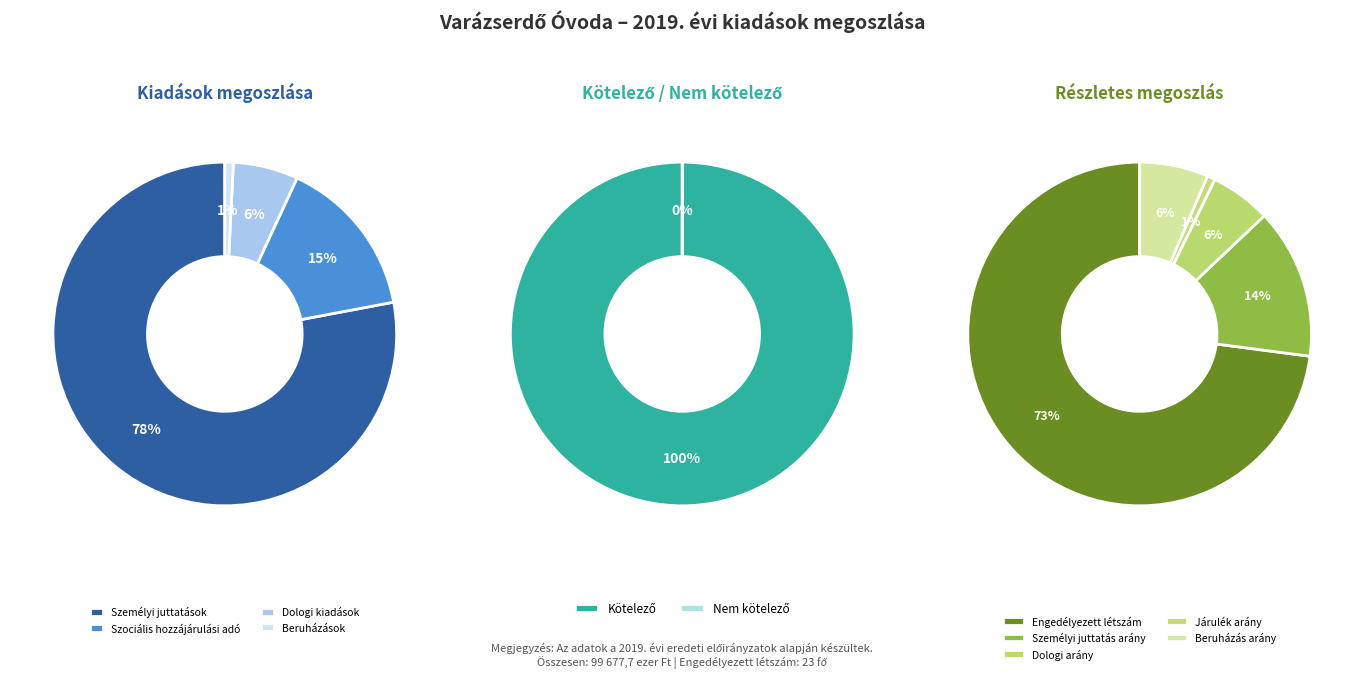

To the nearest percent, what percentage of the pie is Szociális hozzájárulási adó?

15%